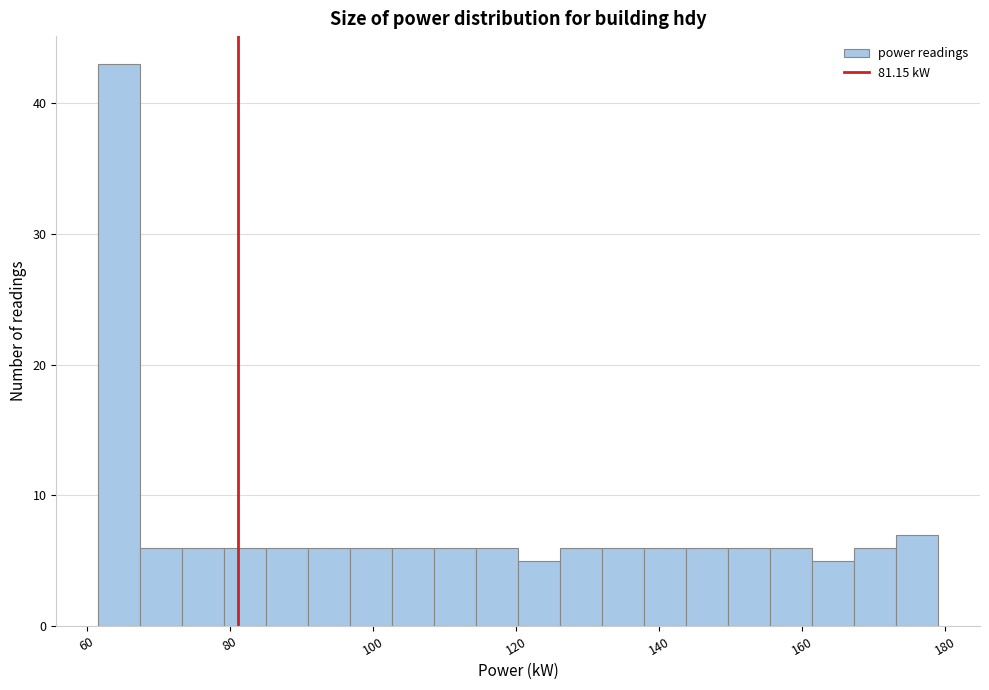

Around what value on the x-axis is the tallest bar? Give the approximate position of its centre, as read against the axis.

64